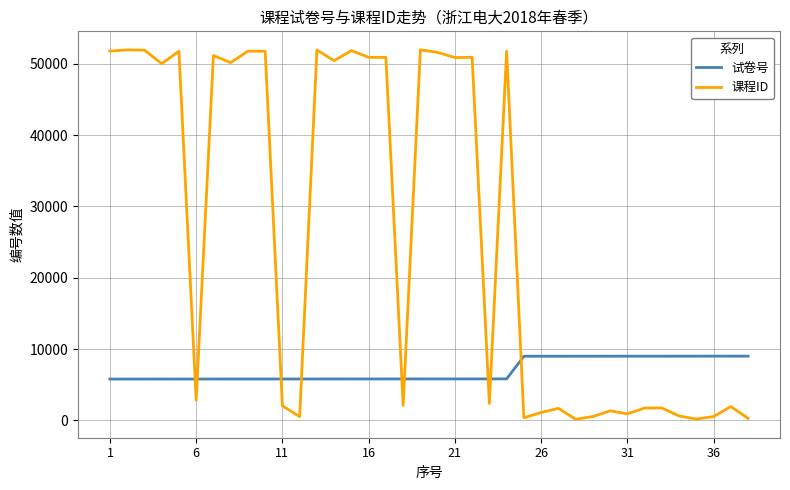

Which series has the largest range (max minus min)?

课程ID